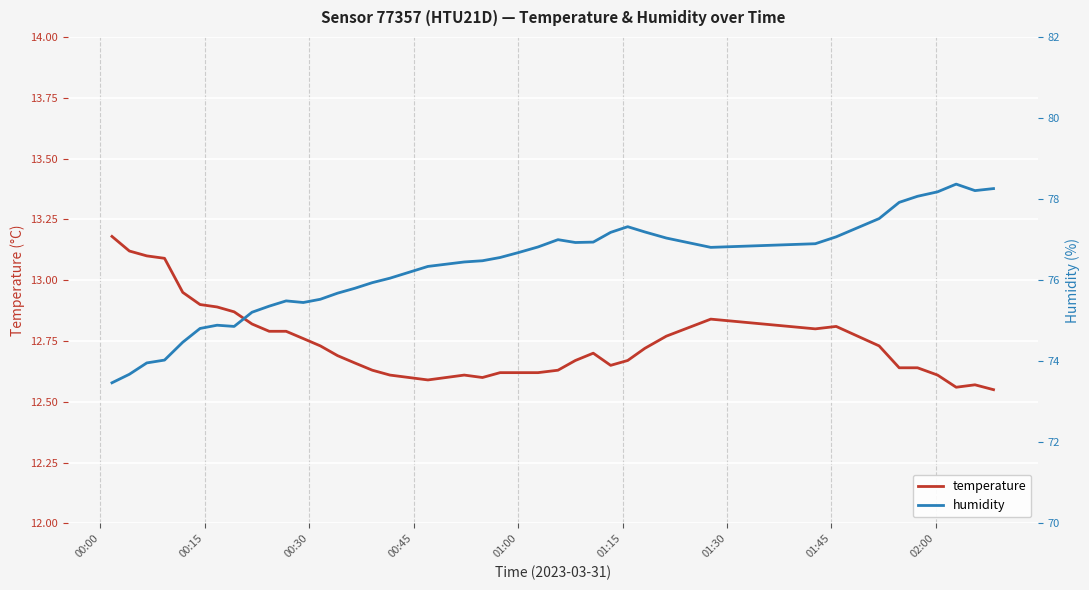

Rank the series by their average value, from highest to lowest.

humidity, temperature